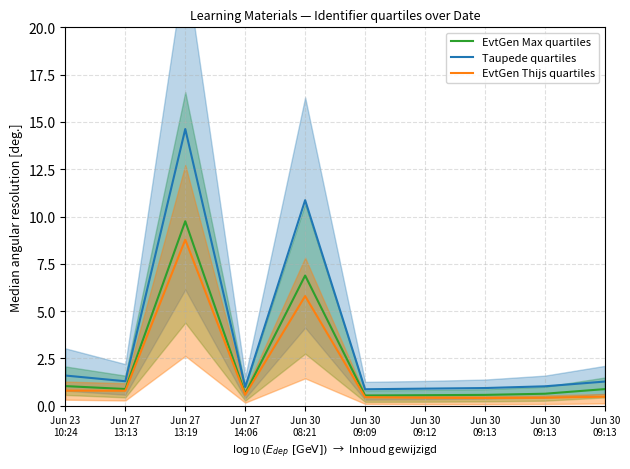

Which label corresponds to the largest value in the chart?

Jun 27
13:19